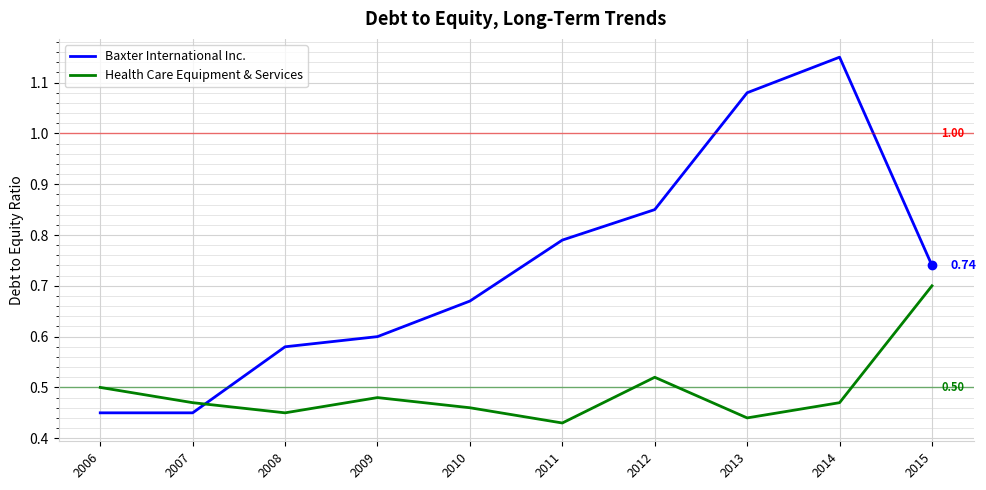

True or false: Baxter International Inc. and Health Care Equipment & Services cross at least once.

True